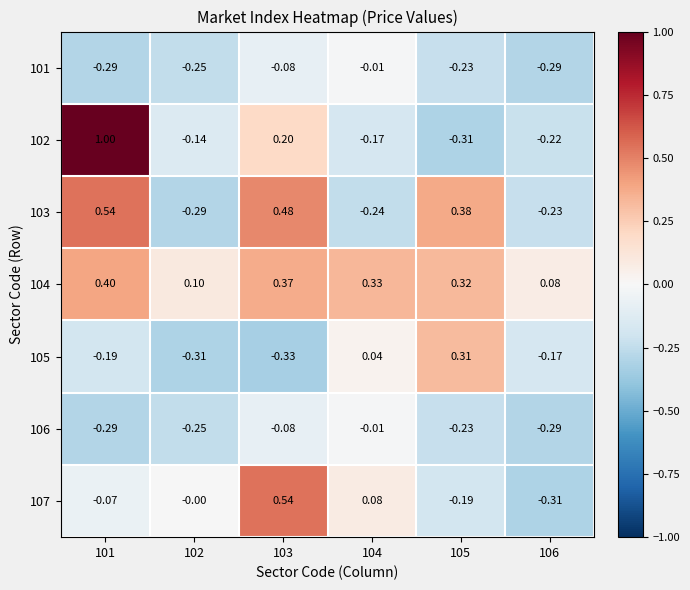

Is the value of 107 at 106 greater than the value of 106 at 103?

No